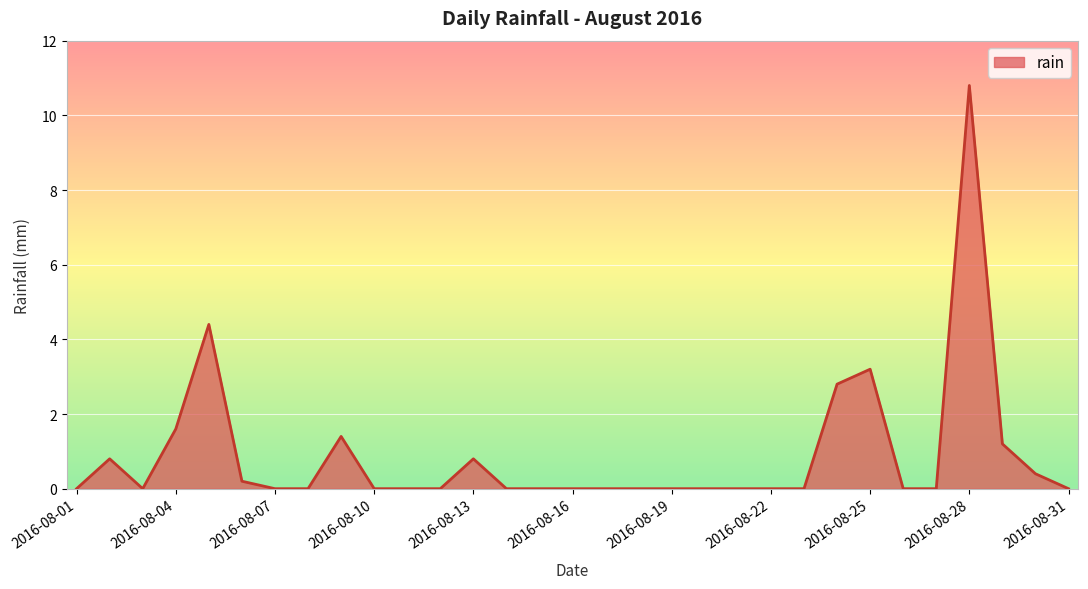

What is the greatest value displayed?

10.8